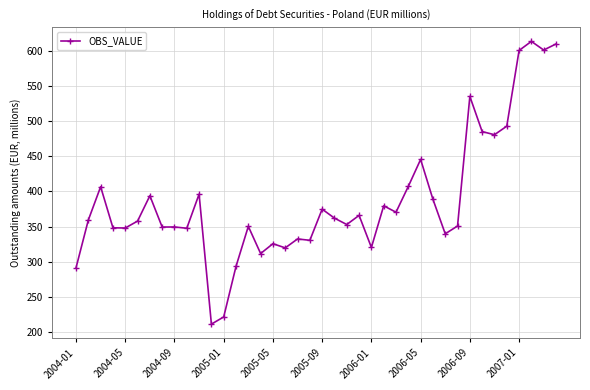

What is the value of the 14th point from the left?

293.3